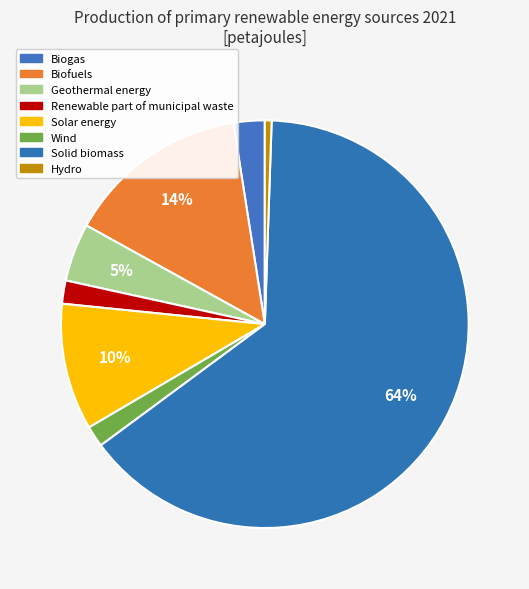

Does Solid biomass represent more than half of the total?

Yes